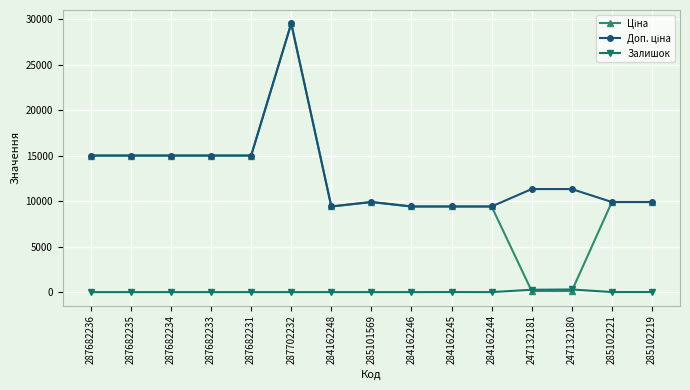

What is the label of the 10th point from the right?

287702232